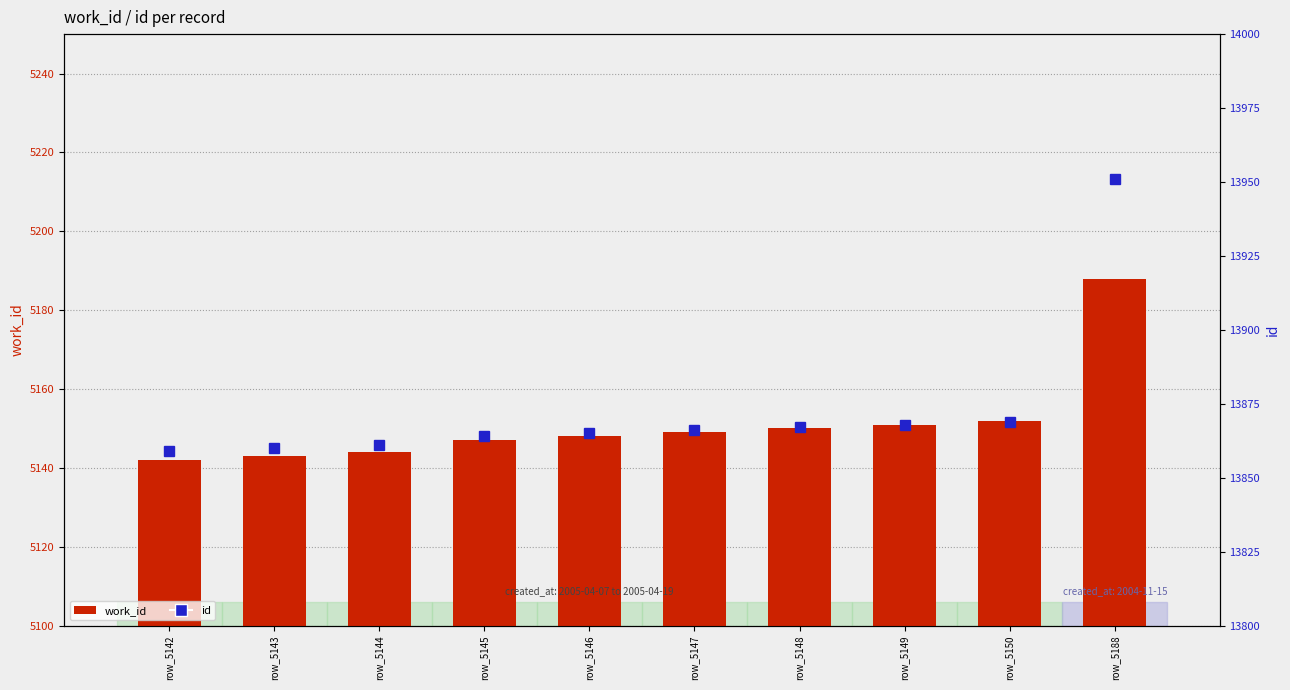

What is the total value across all series at row_5149?

19019